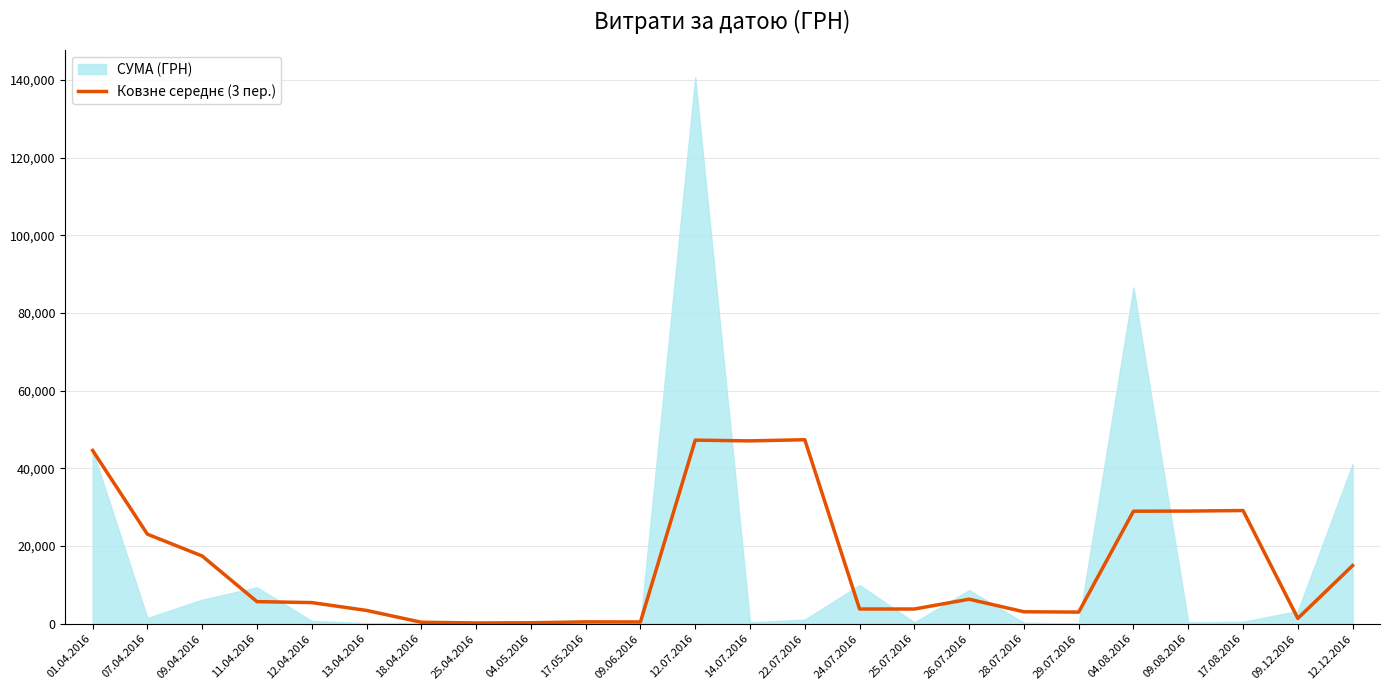

What is the smallest value displayed?

214.1